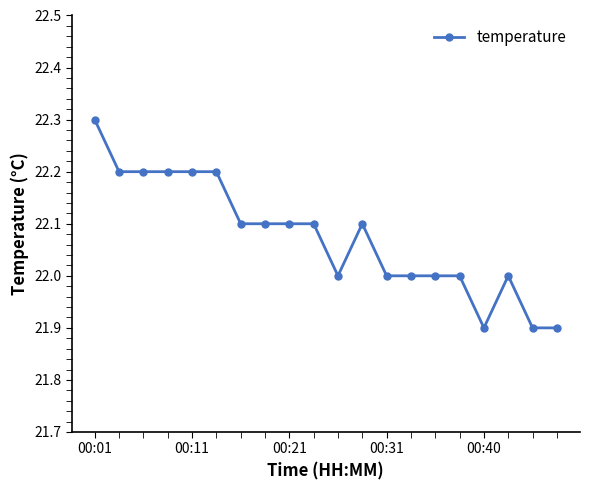

What is the difference between the maximum and minimum values?

0.4